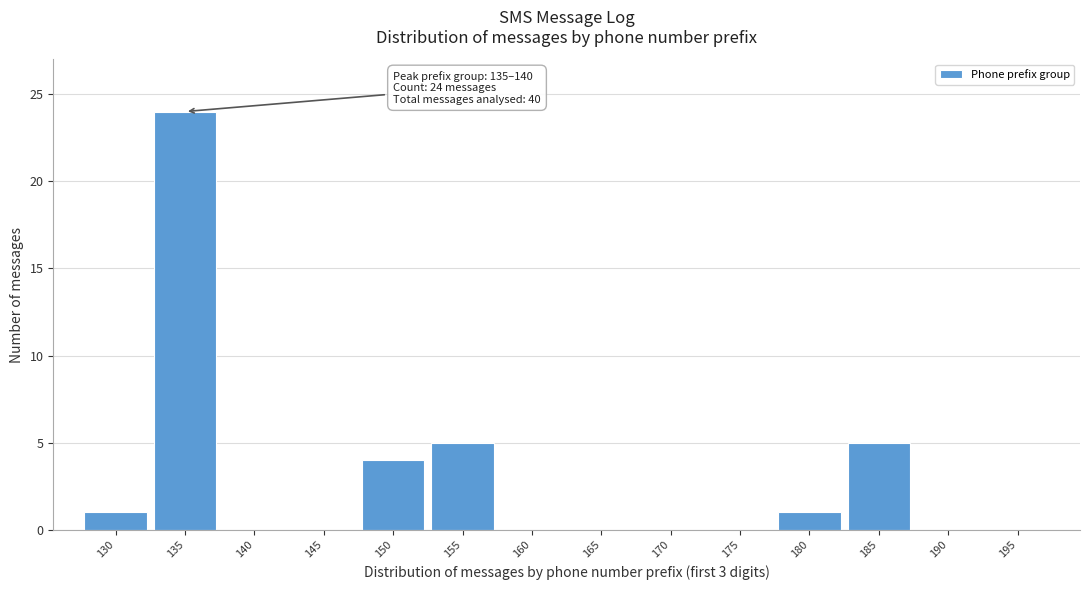

Reading left to right, what are all the values shown in this chart?

130=1	135=24	140=0	145=0	150=4	155=5	160=0	165=0	170=0	175=0	180=1	185=5	190=0	195=0